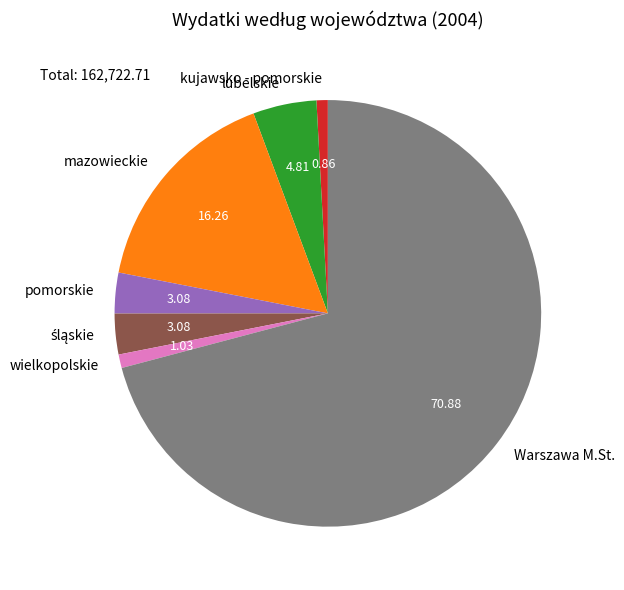

The wielkopolskie slice represents 15% of the pie. True or false?

False